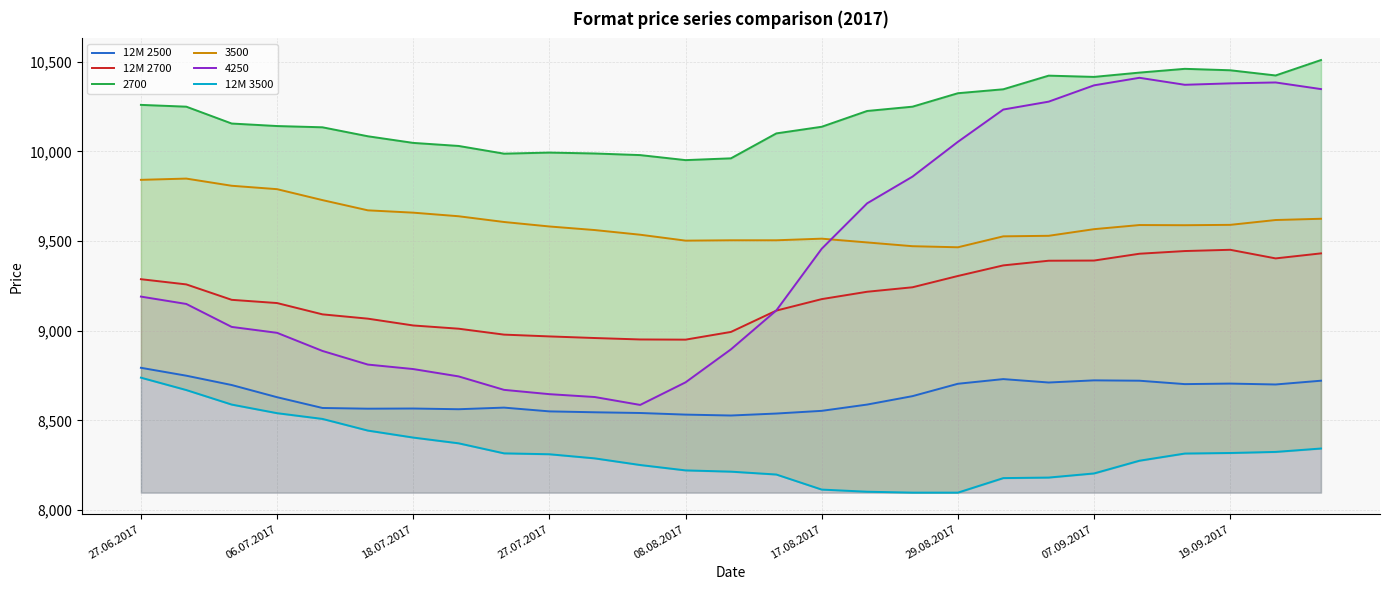

What is the difference between the maximum and minimum values in the 12M 2500 series?

266